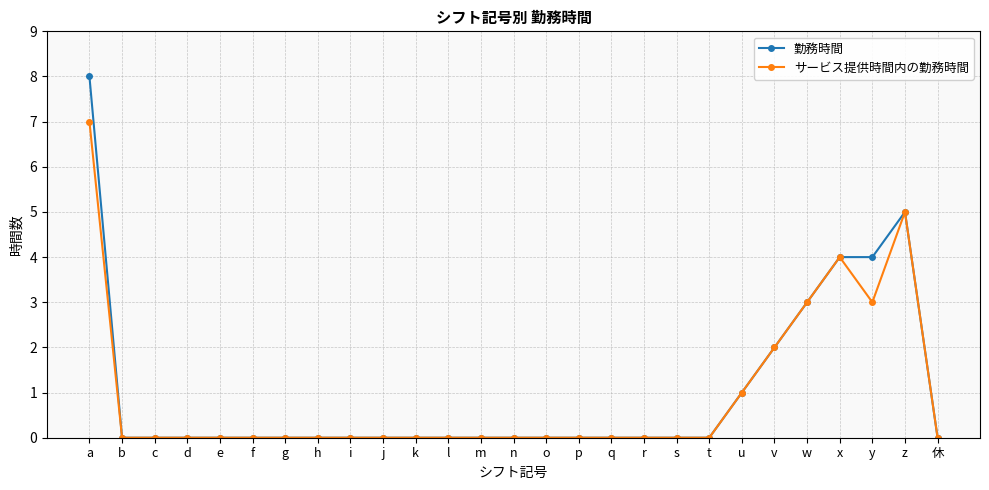

What is the maximum value for サービス提供時間内の勤務時間?

7